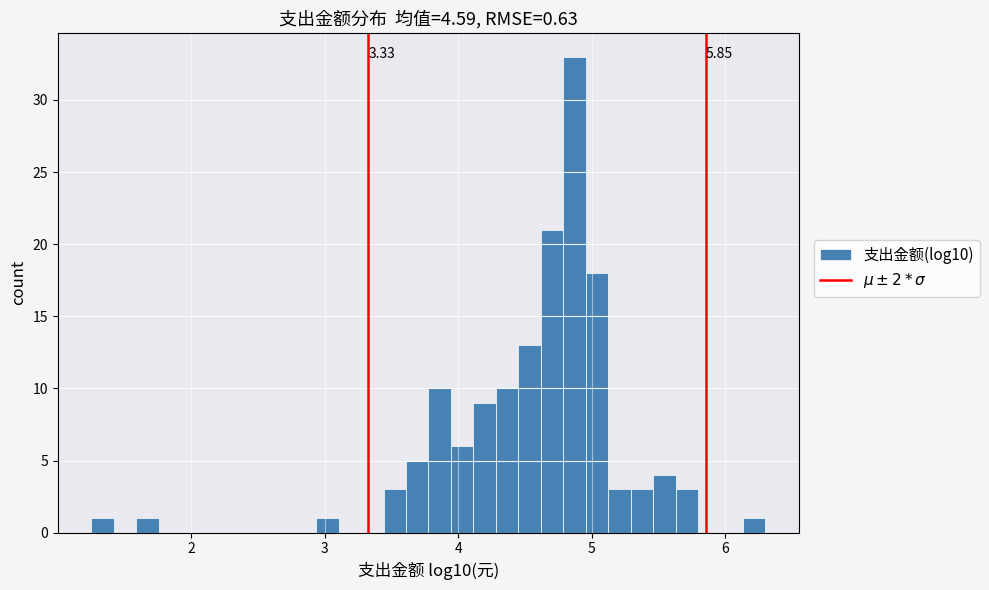

Around what value on the x-axis is the tallest bar? Give the approximate position of its centre, as read against the axis.

4.9